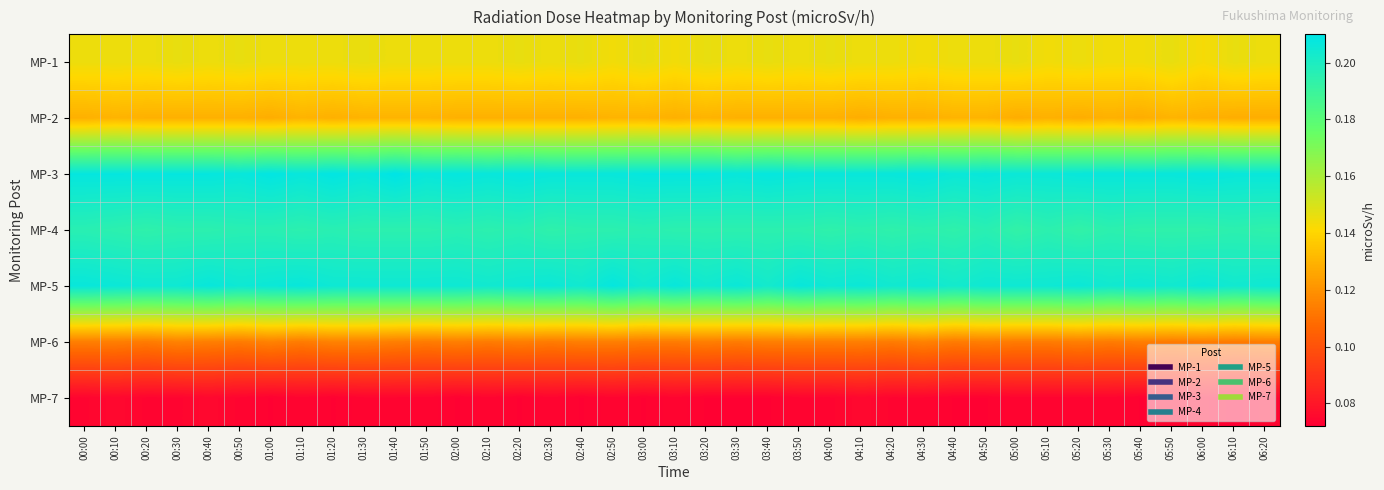

Between 00:00 and 04:00, which series saw the biggest shift?

MP-4